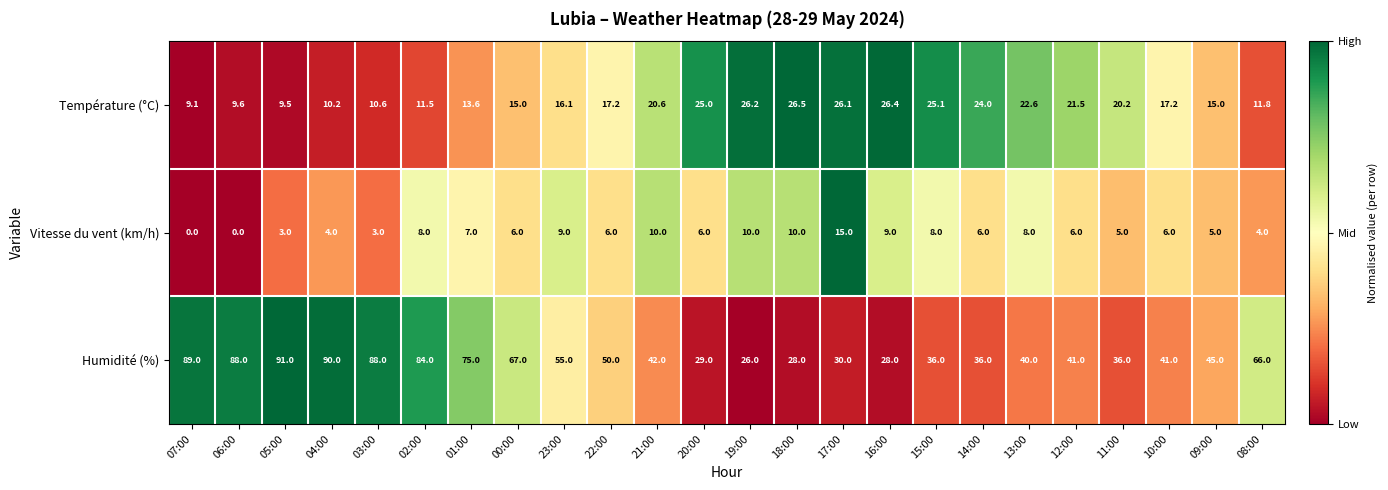

What is the greatest value displayed?

91.0